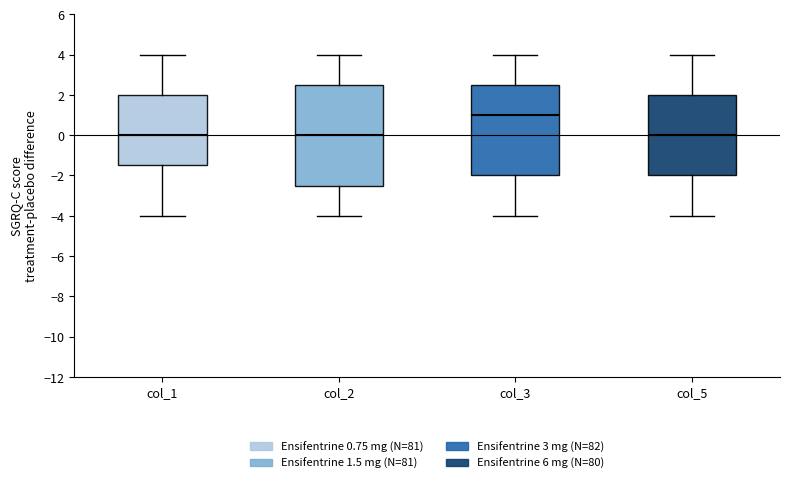

Where does the median line of the box for col_1 sit on the y-axis? The values are not printed on the chart, so give them approximately, as read against the axis.

0.0